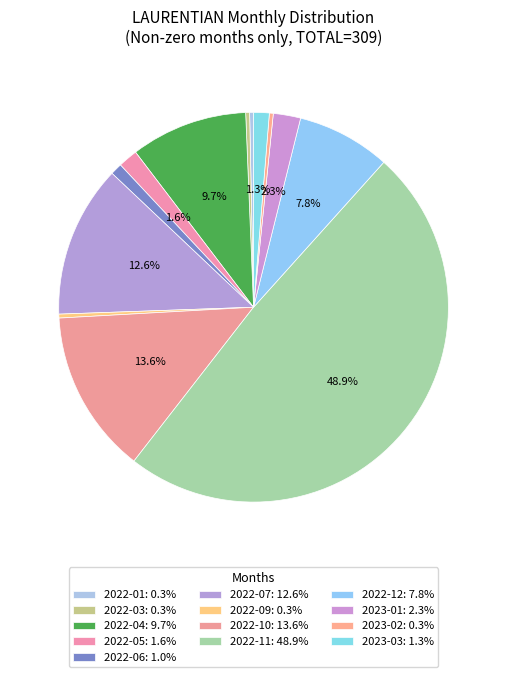

What is the largest slice in the pie chart?

2022-11